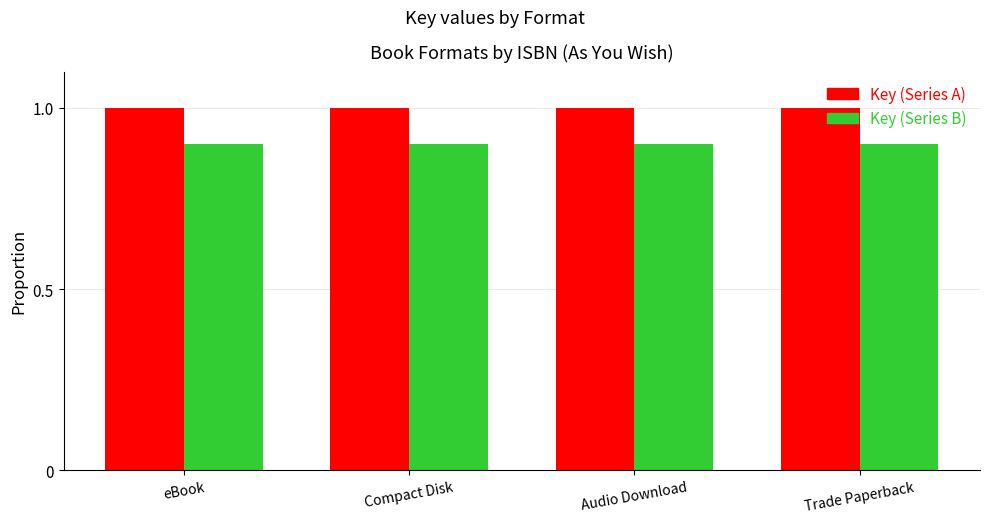

What is the label of the 3rd bar from the right?

Compact Disk